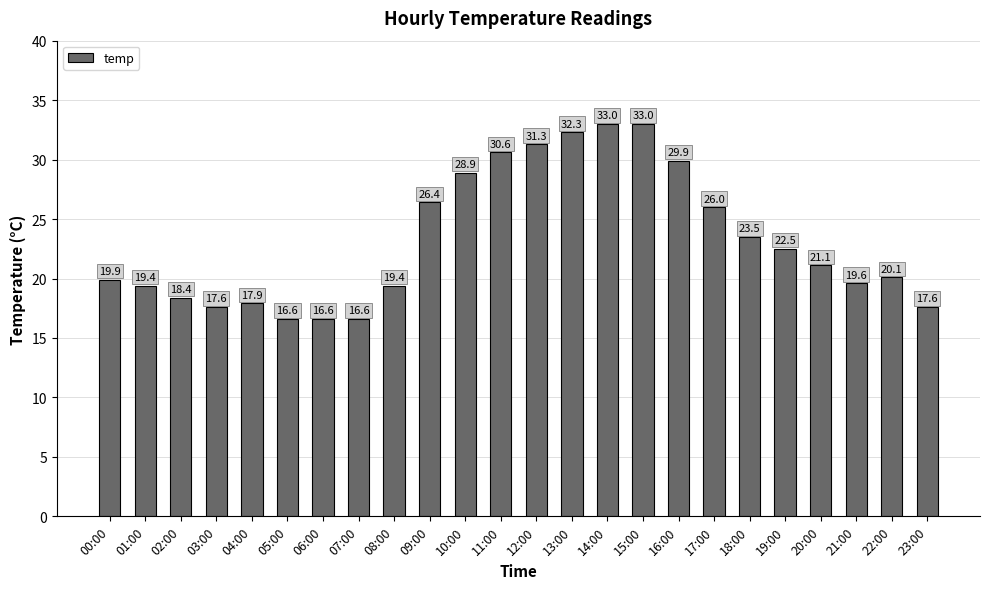

The value at 07:00 is 16.6. True or false?

True